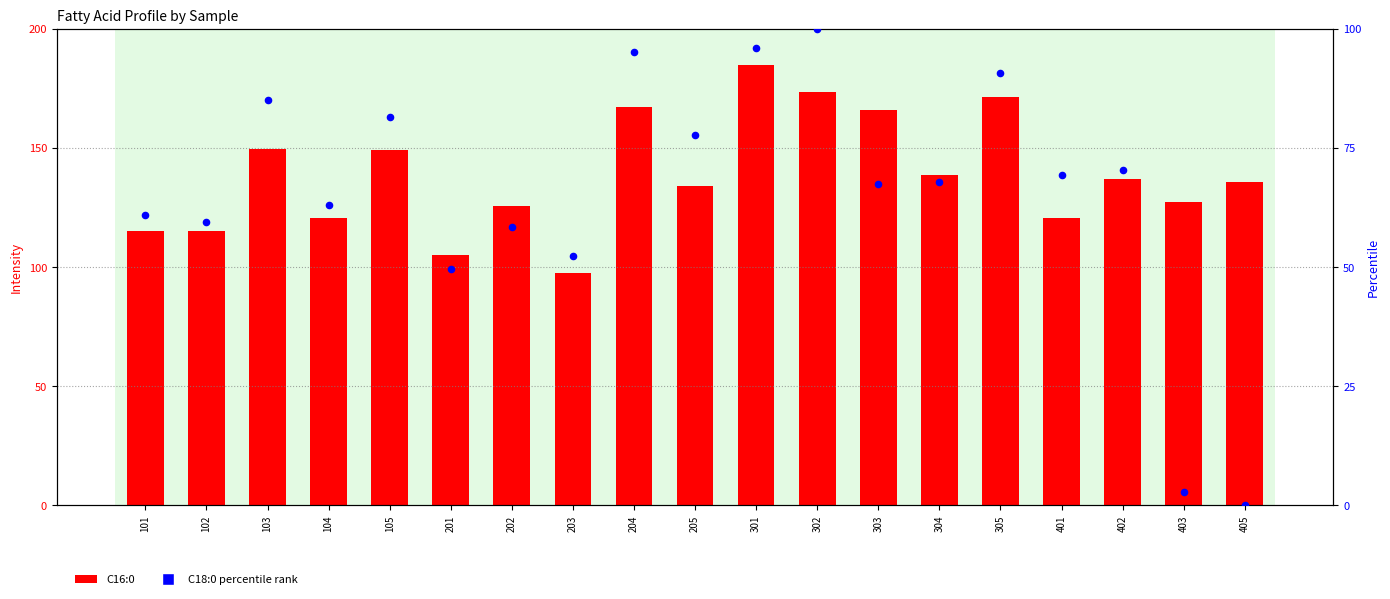

Which series reaches the minimum Y coordinate?

C18:0 percentile